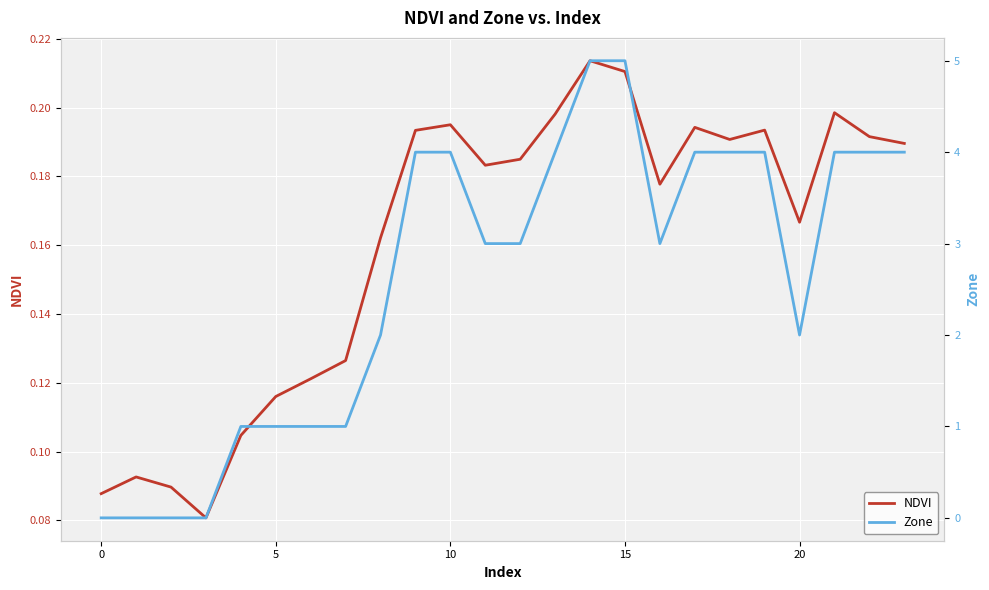

Where do Zone and NDVI first cross each other?

10 and 15